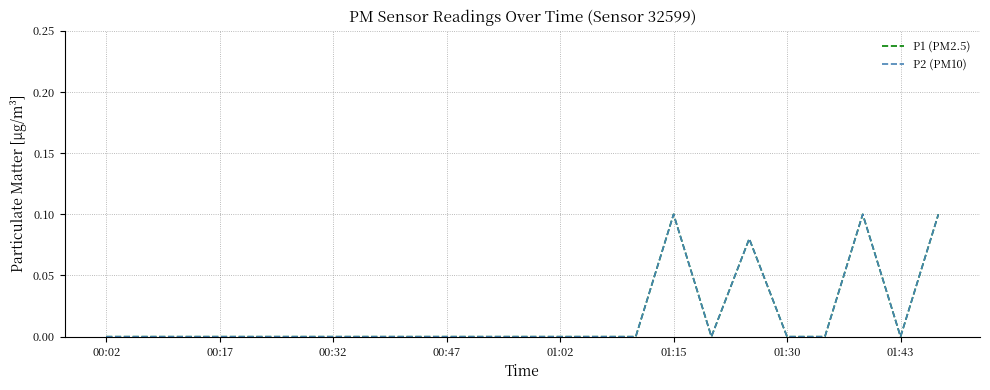

Does the chart display data point markers on the line(s)?

No